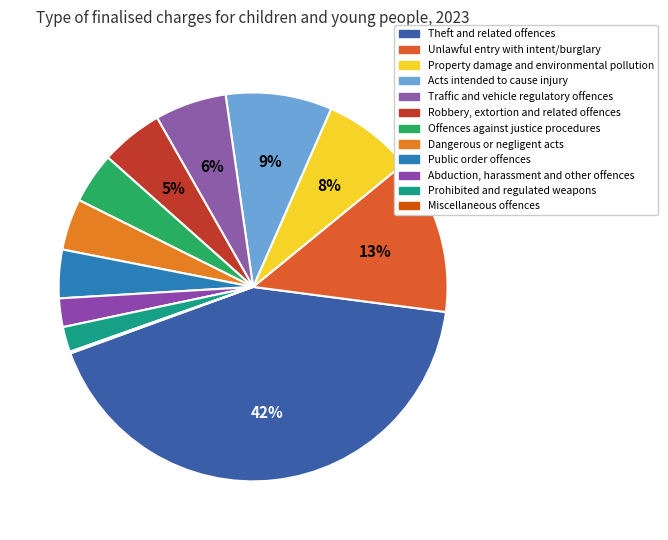

What is the change in value from Acts intended to cause injury to Robbery, extortion and related offences?

-390